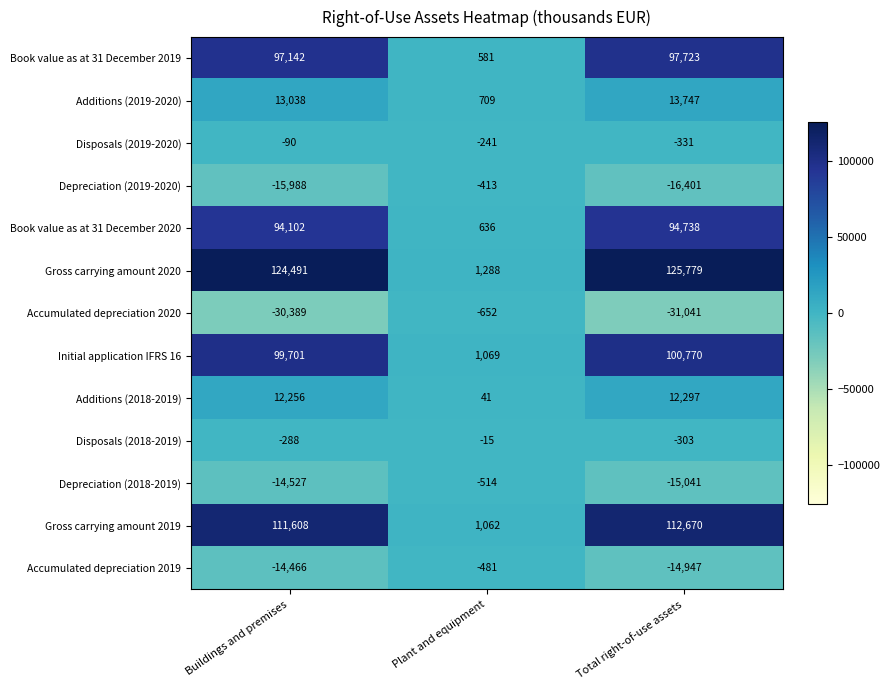

At which label is Initial application IFRS 16 closest to 50919?

Buildings and premises